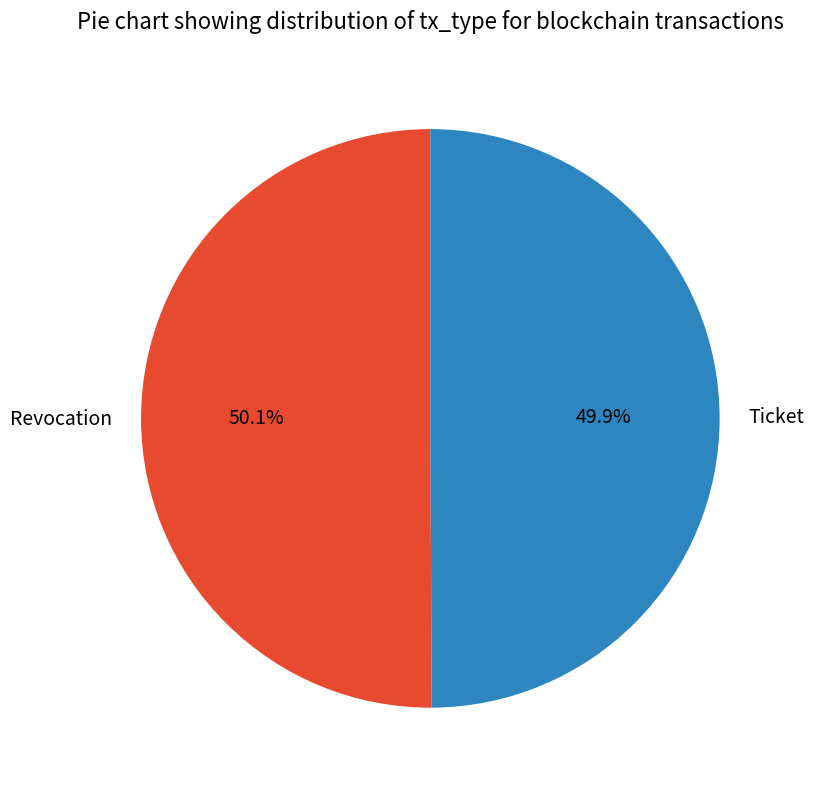

Count the number of slices in the pie.

2